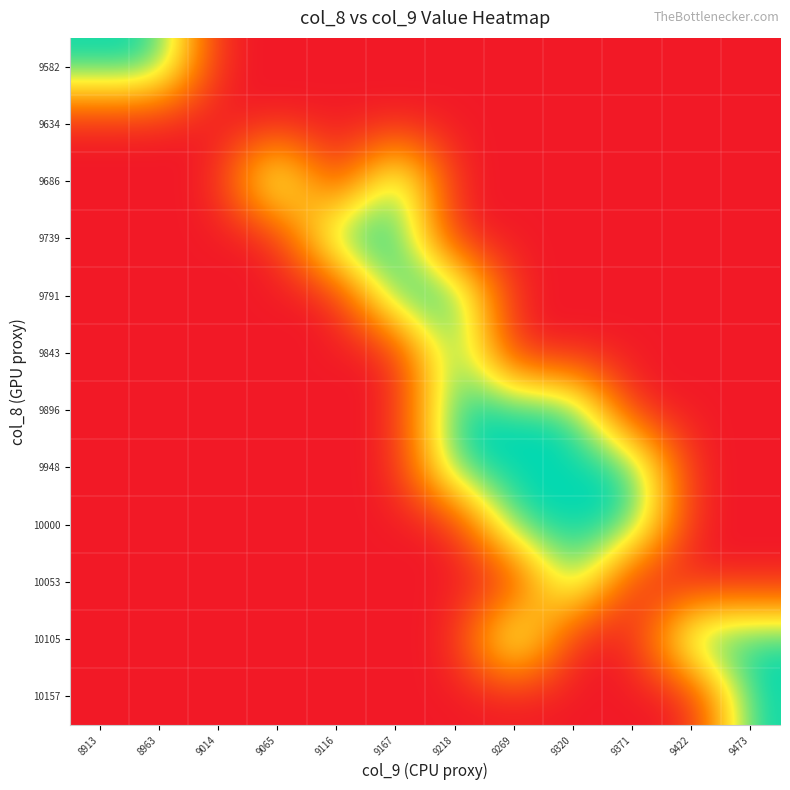

Rank the series at 9218 from highest to lowest value.

9896, 9843, 9948, 9791, 9582, 9634, 9686, 9739, 10000, 10053, 10105, 10157